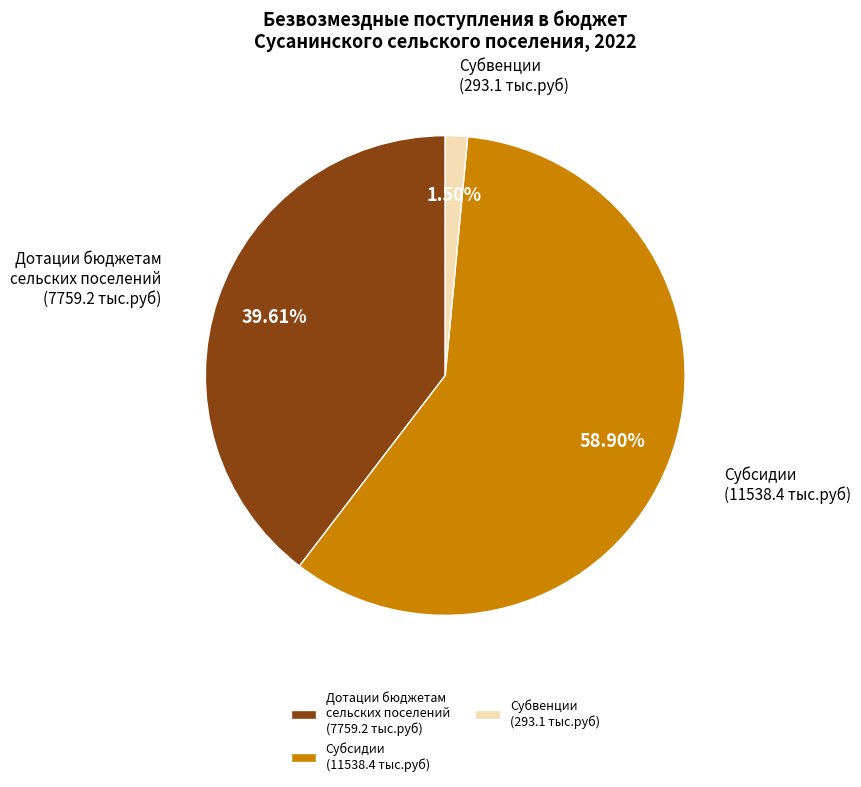

What is the largest slice in the pie chart?

Субсидии (11538.4 тыс.руб)